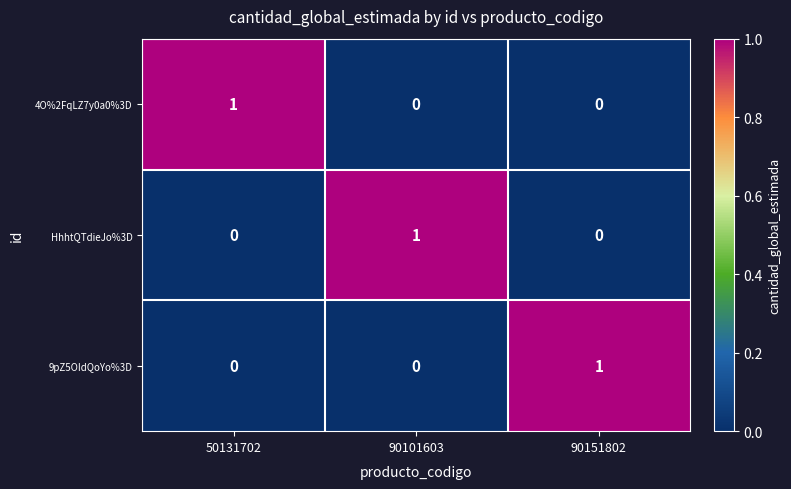

How many distinct data groups are displayed?

3